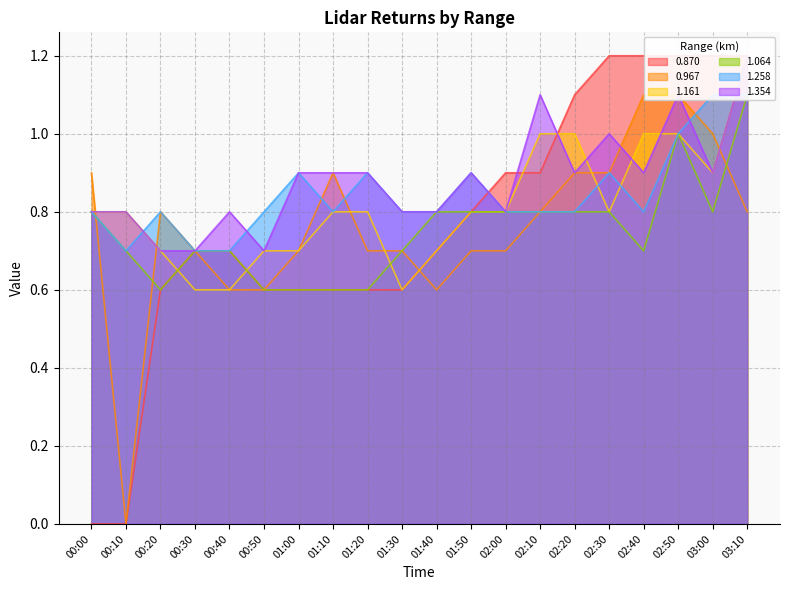

Reading right to left, transcribe all the data shown in this chart.

0.870: 03:10=1.2	03:00=1.2	02:50=1.2	02:40=1.2	02:30=1.2	02:20=1.1	02:10=0.9	02:00=0.9	01:50=0.8	01:40=0.7	01:30=0.6	01:20=0.6	01:10=0.6	01:00=0.6	00:50=0.6	00:40=0.7	00:30=0.7	00:20=0.6	00:10=0.0	00:00=0.0
0.967: 03:10=0.8	03:00=1.0	02:50=1.1	02:40=1.1	02:30=0.9	02:20=0.9	02:10=0.8	02:00=0.7	01:50=0.7	01:40=0.6	01:30=0.7	01:20=0.7	01:10=0.9	01:00=0.7	00:50=0.6	00:40=0.6	00:30=0.7	00:20=0.8	00:10=0.0	00:00=0.9
1.161: 03:10=1.2	03:00=0.9	02:50=1.0	02:40=1.0	02:30=0.8	02:20=1.0	02:10=1.0	02:00=0.8	01:50=0.8	01:40=0.7	01:30=0.6	01:20=0.8	01:10=0.8	01:00=0.7	00:50=0.7	00:40=0.6	00:30=0.6	00:20=0.7	00:10=0.8	00:00=0.8
1.064: 03:10=1.1	03:00=0.8	02:50=1.0	02:40=0.7	02:30=0.8	02:20=0.8	02:10=0.8	02:00=0.8	01:50=0.8	01:40=0.8	01:30=0.7	01:20=0.6	01:10=0.6	01:00=0.6	00:50=0.6	00:40=0.7	00:30=0.7	00:20=0.6	00:10=0.7	00:00=0.8
1.258: 03:10=1.1	03:00=1.1	02:50=1.0	02:40=0.8	02:30=0.9	02:20=0.8	02:10=0.8	02:00=0.8	01:50=0.9	01:40=0.8	01:30=0.8	01:20=0.9	01:10=0.8	01:00=0.9	00:50=0.8	00:40=0.7	00:30=0.7	00:20=0.8	00:10=0.7	00:00=0.8
1.354: 03:10=1.2	03:00=0.9	02:50=1.1	02:40=0.9	02:30=1.0	02:20=0.9	02:10=1.1	02:00=0.8	01:50=0.9	01:40=0.8	01:30=0.8	01:20=0.9	01:10=0.9	01:00=0.9	00:50=0.7	00:40=0.8	00:30=0.7	00:20=0.7	00:10=0.8	00:00=0.8